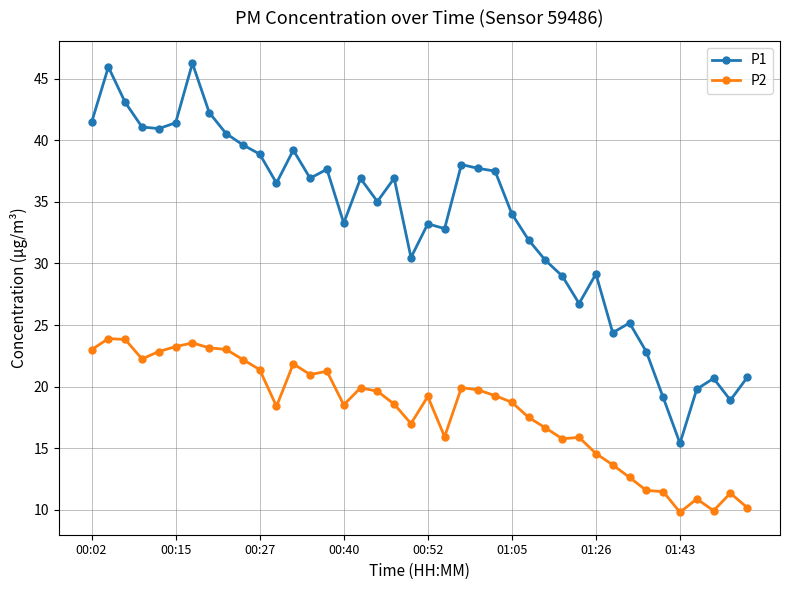

What is the value of the P2 point at the 5th from the left?

22.9